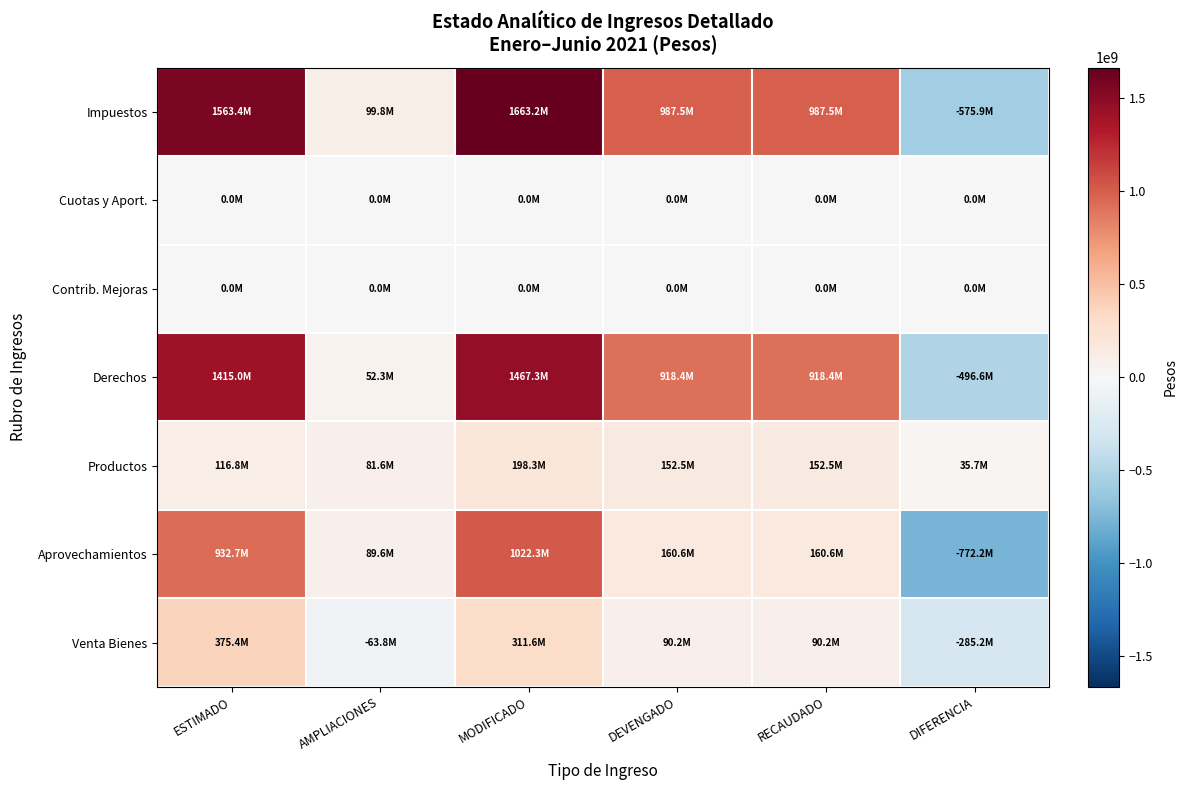

Between RECAUDADO and DEVENGADO, which is larger?

RECAUDADO